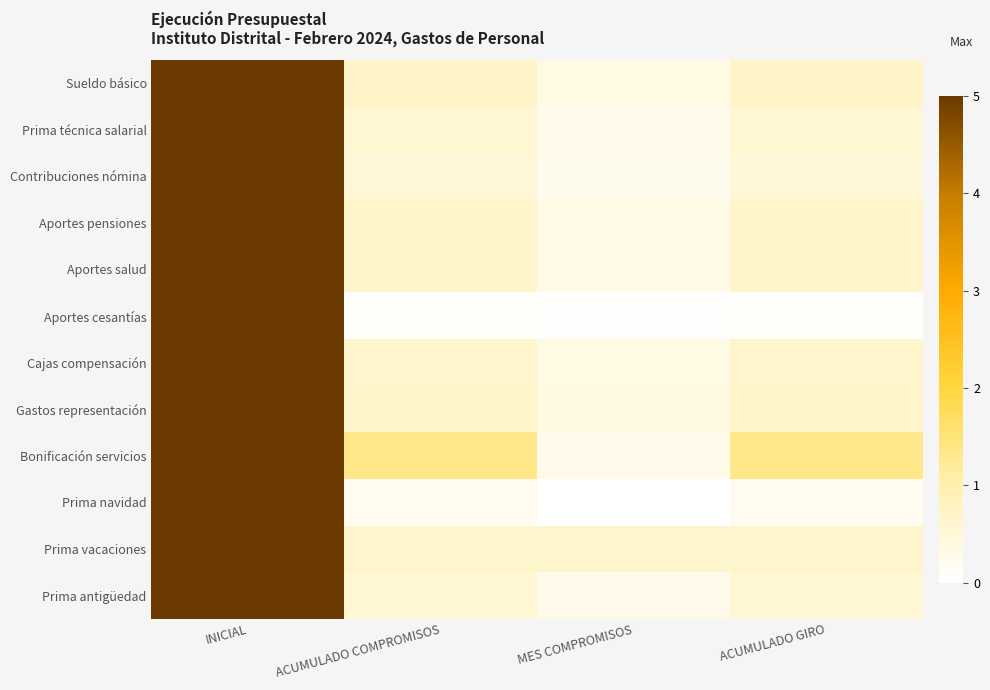

Which series changed the most between INICIAL and MES COMPROMISOS?

Prima navidad